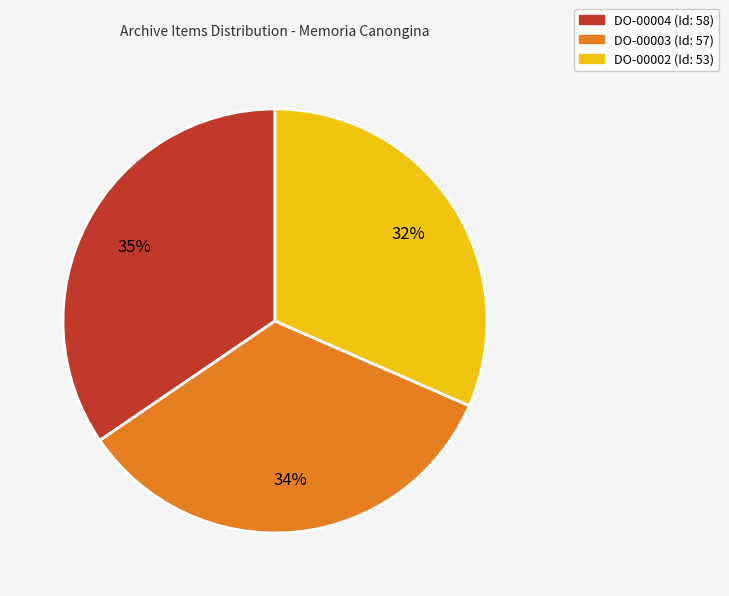

To the nearest percent, what is the combined percentage of DO-00004 and DO-00003?

68%